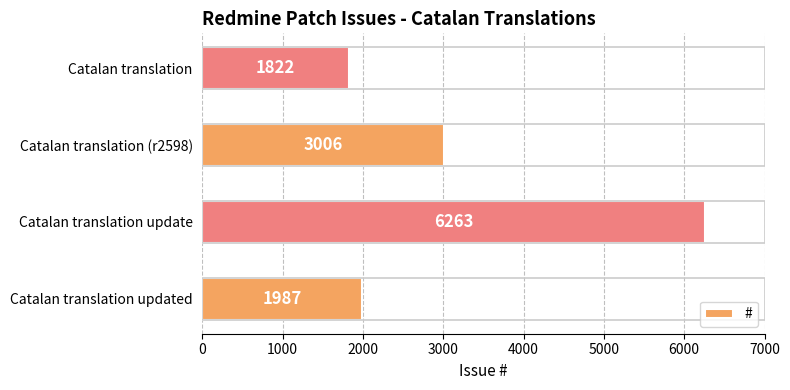

Approximately how many times larger is the value at Catalan translation (r2598) compared to Catalan translation updated?

1.5